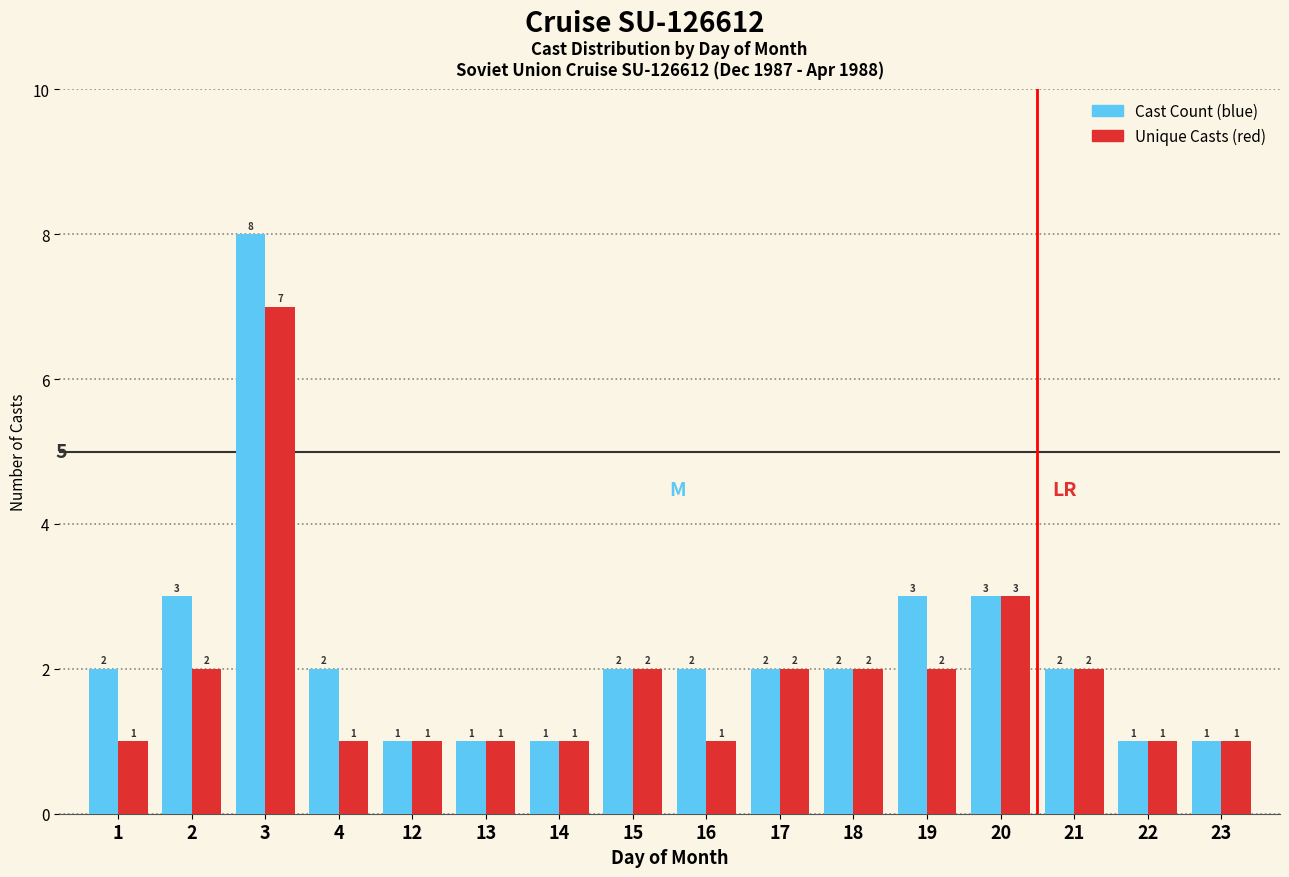

What are all the series names shown in the legend?

Cast Count (blue), Unique Casts (red)